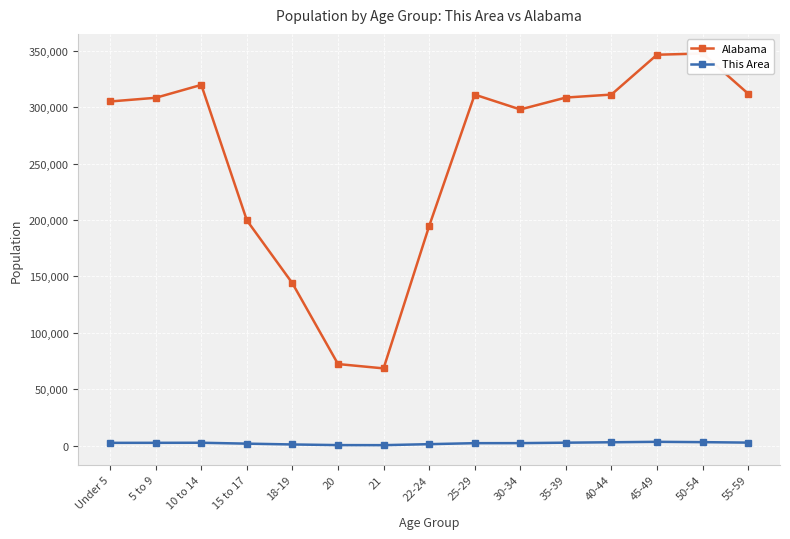

At which label does This Area reach its minimum?

21